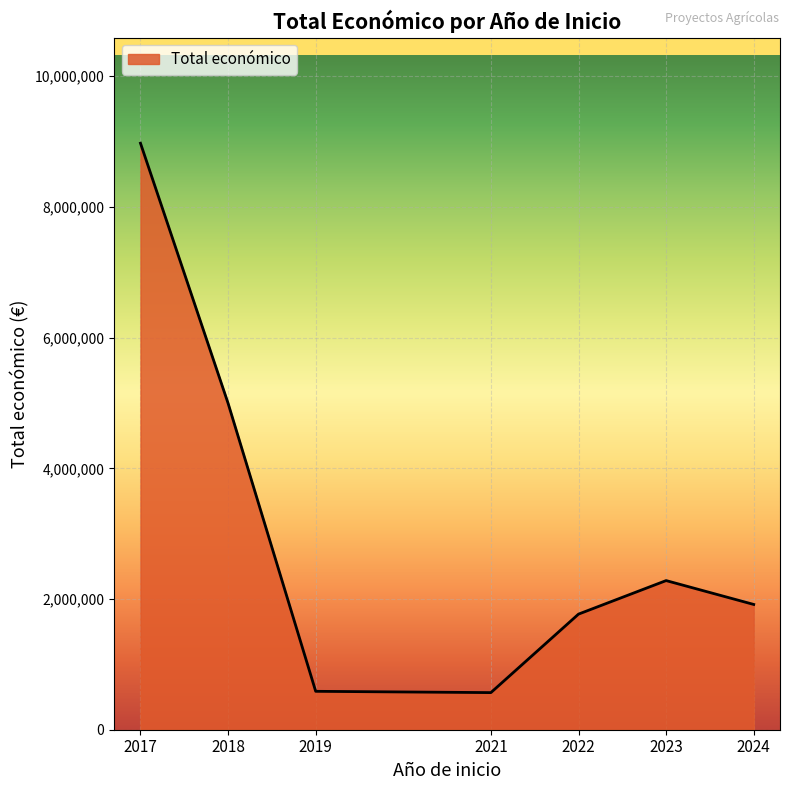

The chart shows a value of 342425 at 2024. True or false?

False